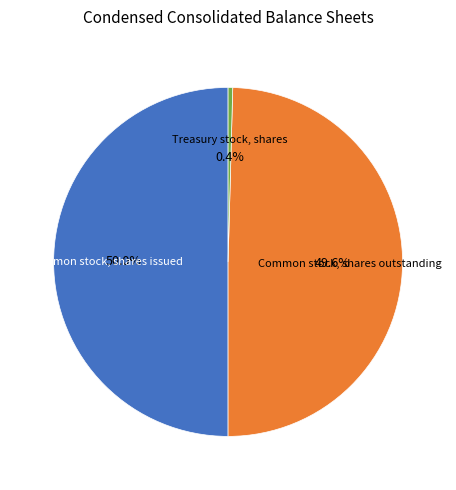

Is it true that Treasury stock, shares is 0% of the pie?

True